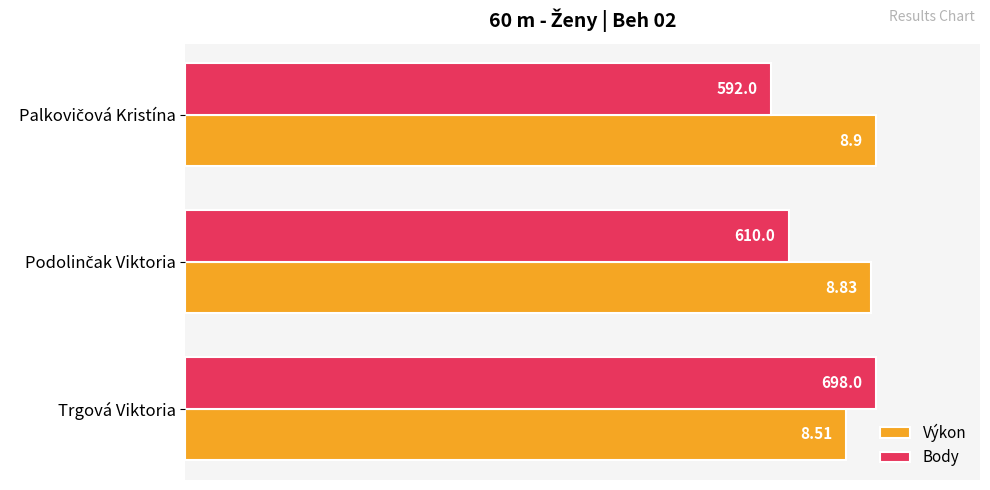

What are all the series names shown in the legend?

Výkon, Body